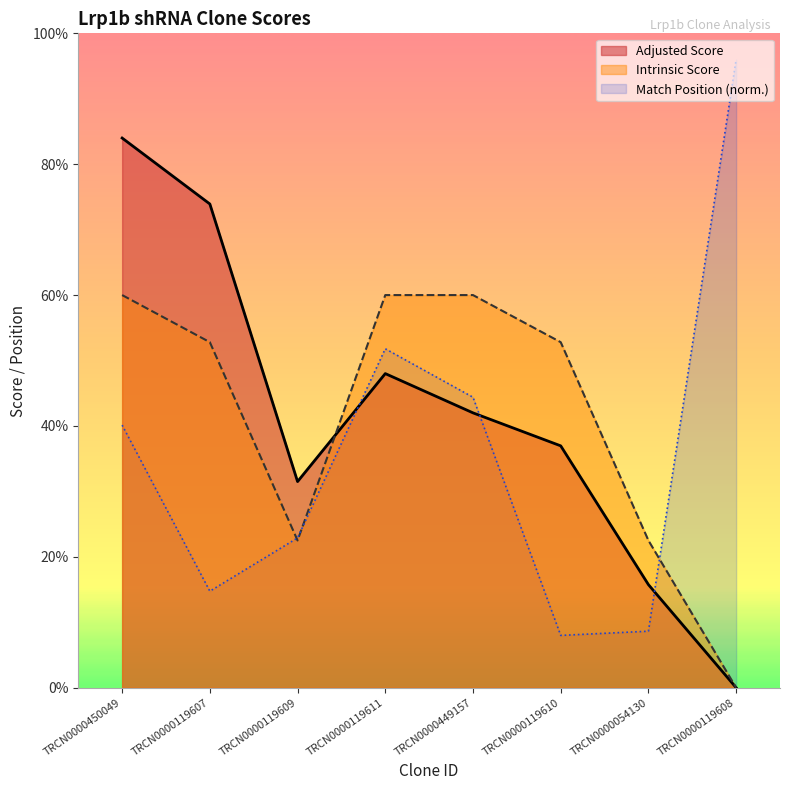

What are all the series names shown in the legend?

Adjusted Score, Intrinsic Score, Match Position (norm.)